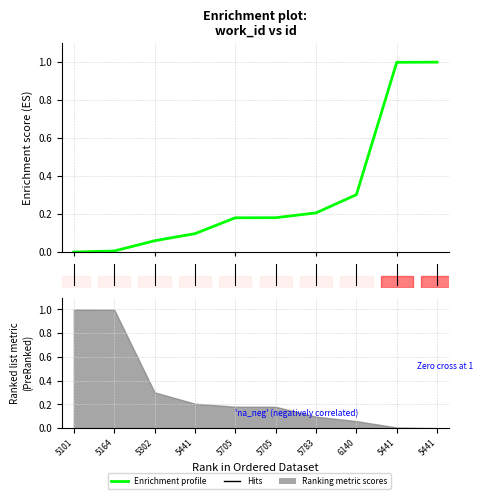

How many lines are shown in the chart?

1